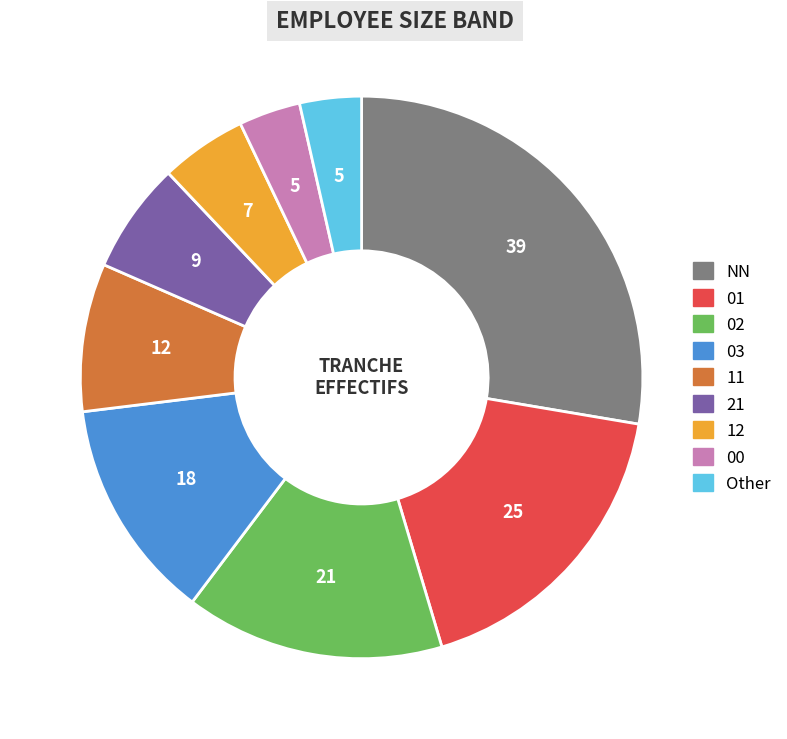

True or false: NN accounts for 28% of the total.

True